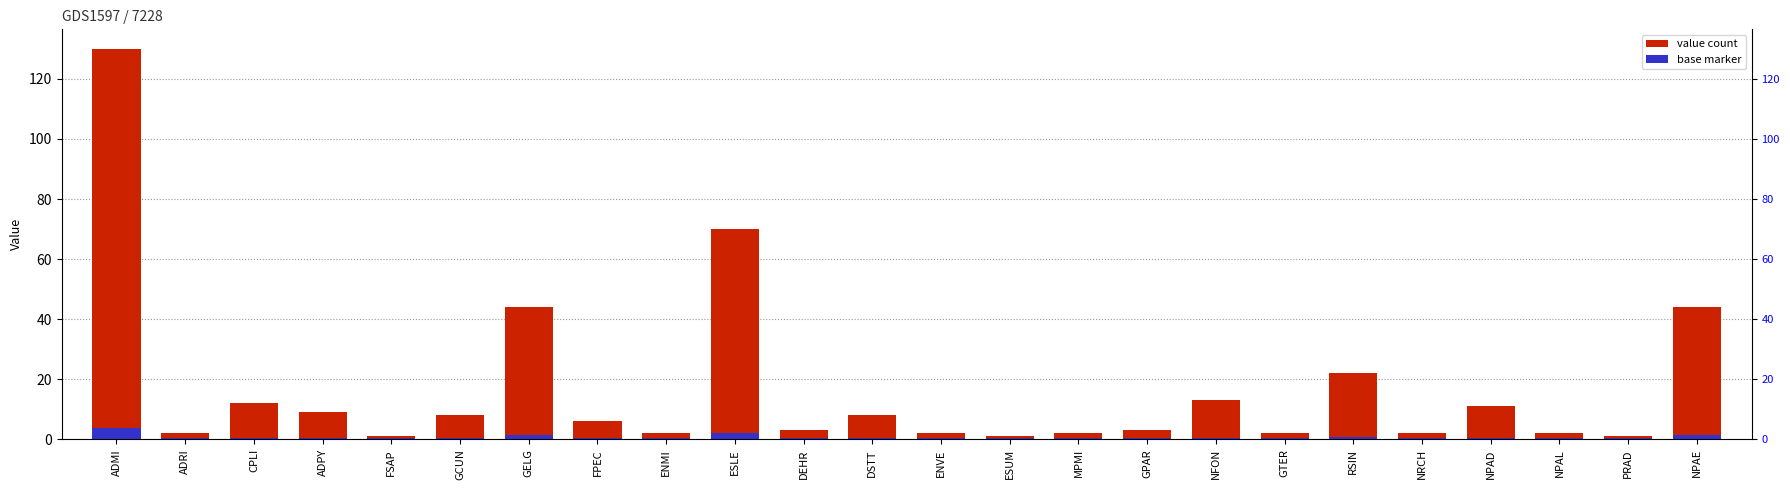

At which label does col_2 reach its minimum?

FSAP